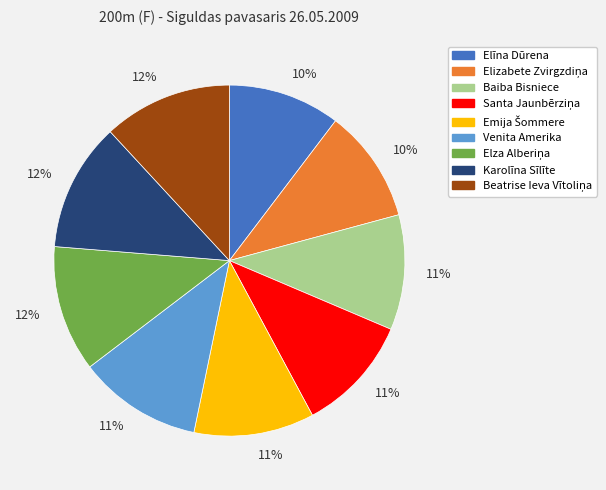

How many slices are in this pie chart?

9